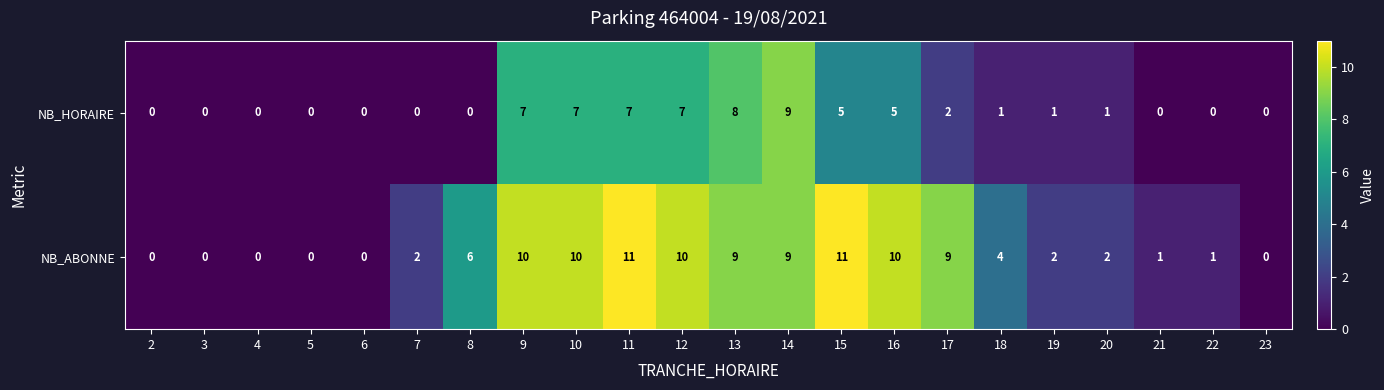

At 16, list the series in order from smallest to largest.

NB_HORAIRE, NB_ABONNE